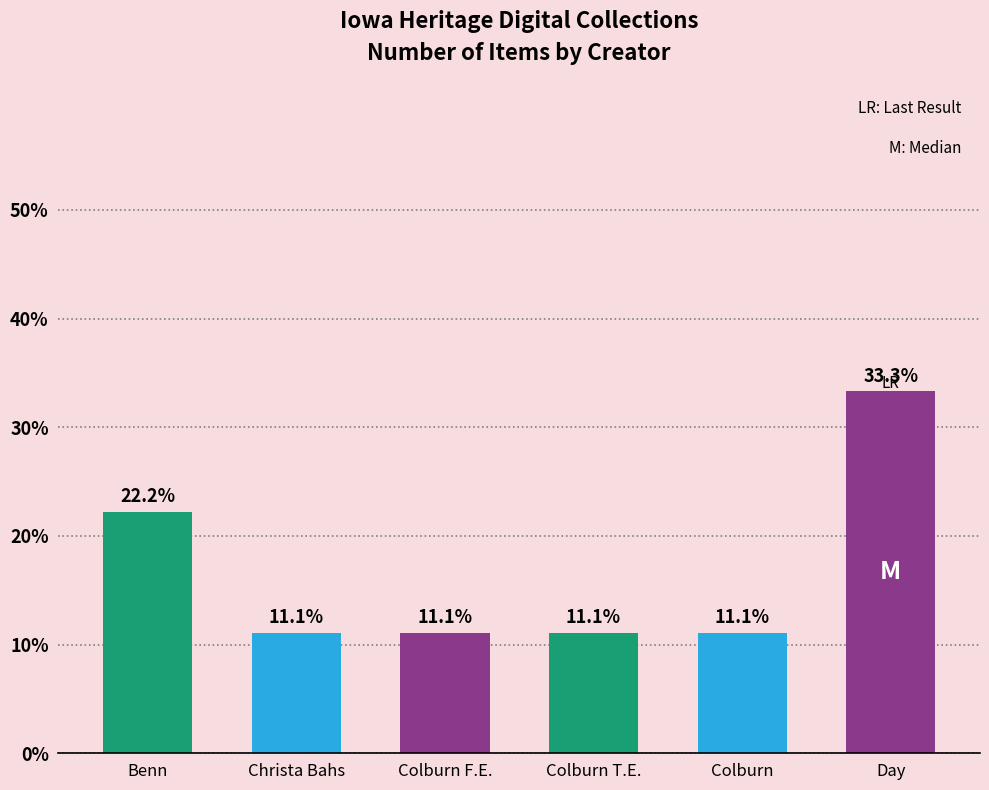

What is the difference between the second highest and minimum values?

11.1